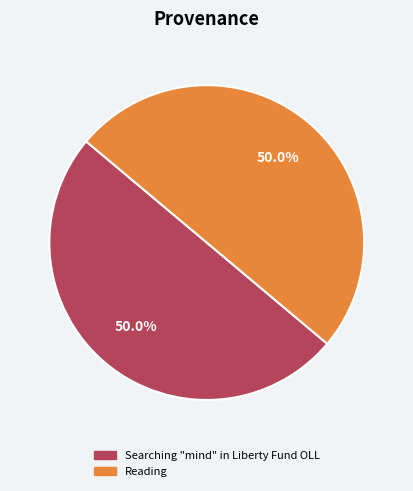

To the nearest percent, what is the combined percentage of Reading and Searching "mind" in Liberty Fund OLL?

100%